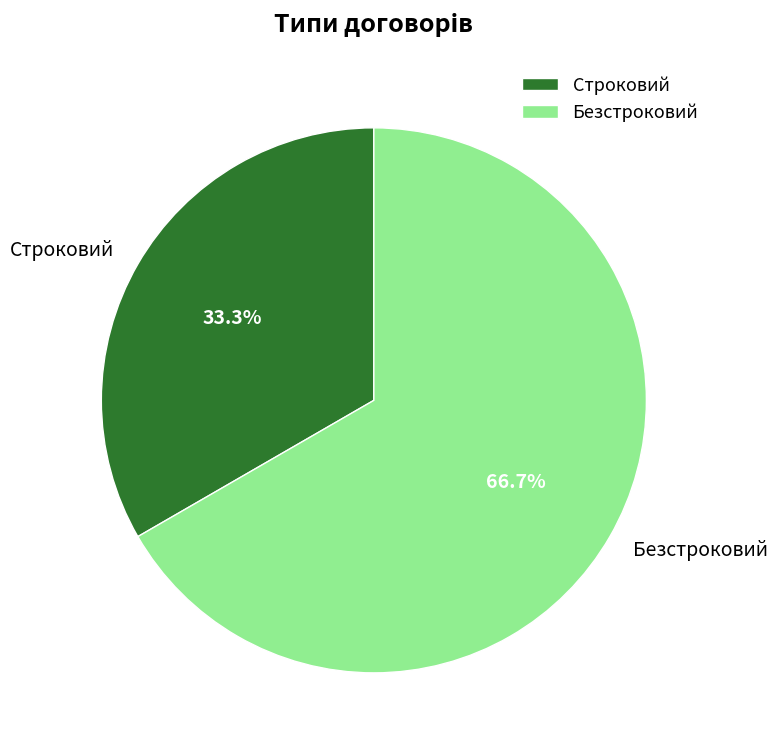

Which category accounts for the majority?

Безстроковий